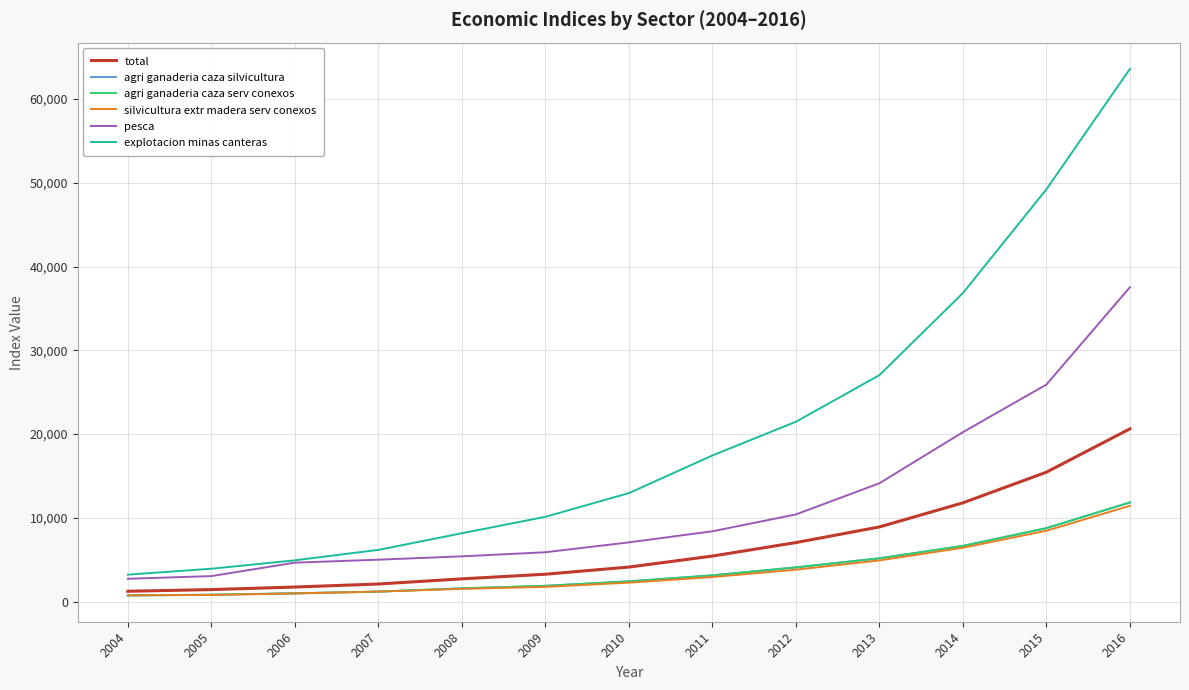

How many values in the agri ganaderia caza serv conexos series are below 2412?

6